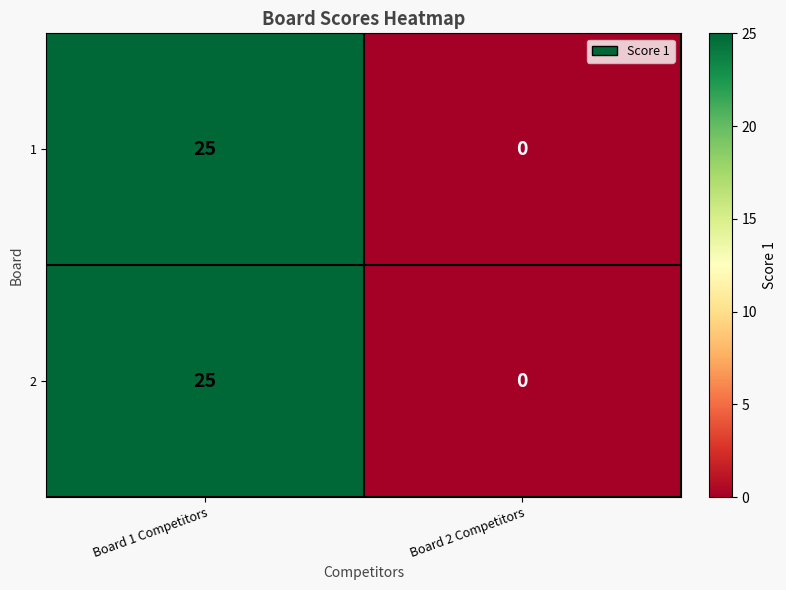

Reading right to left, what are all the values shown in this chart?

1: 0	25
2: 0	25